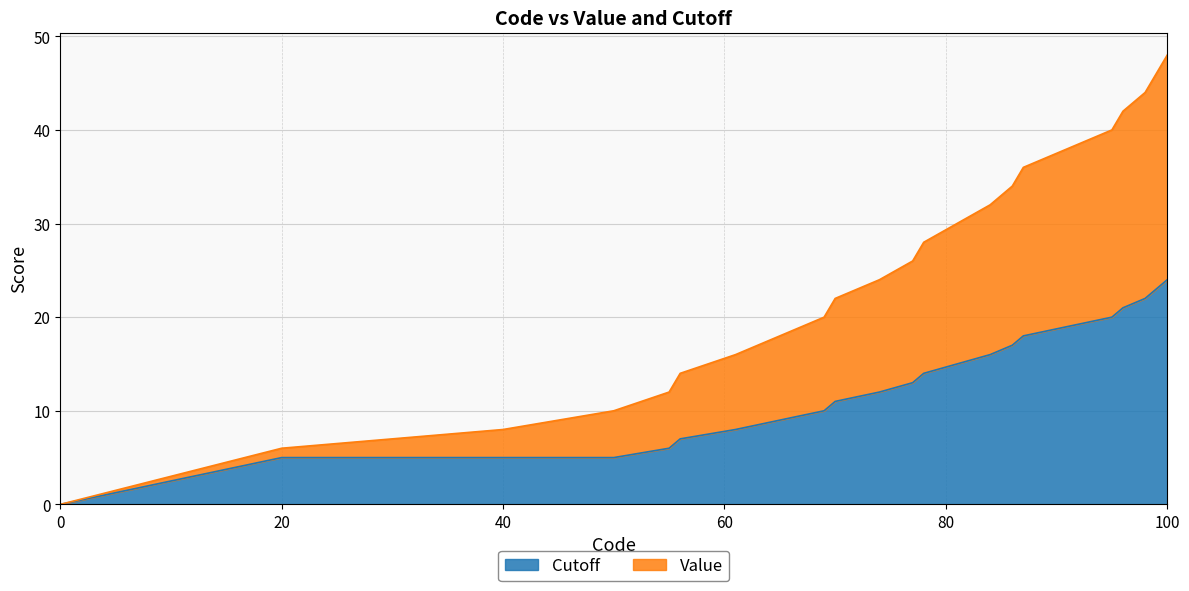

Where is Value nearest to the value 24?

74